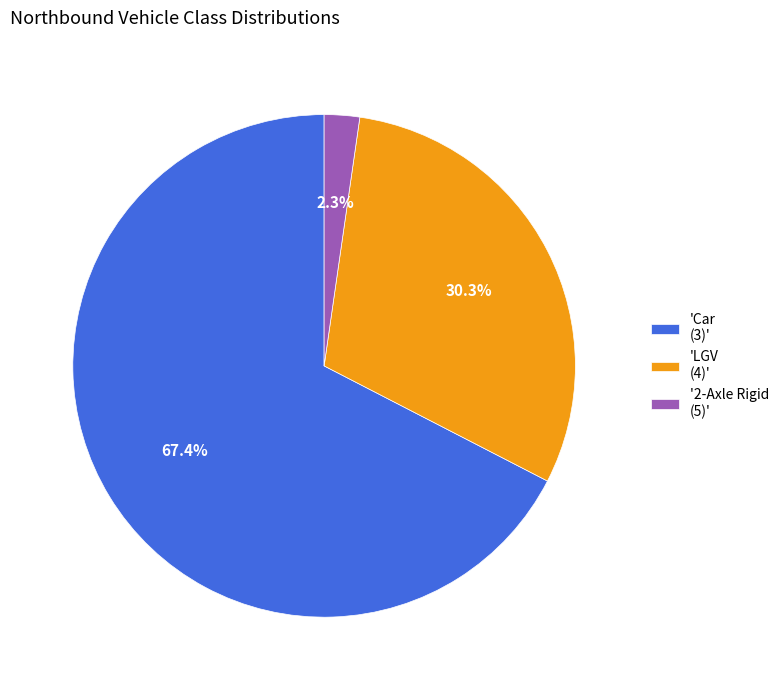

Which has a higher value, 'Car (3)' or 'LGV (4)'?

'Car (3)'